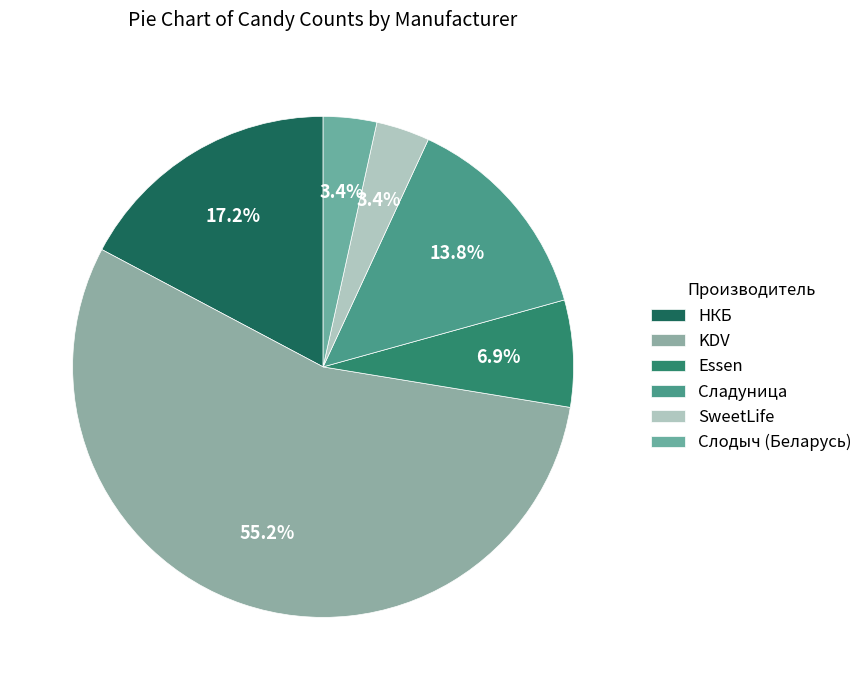

True or false: SweetLife accounts for 3% of the total.

True